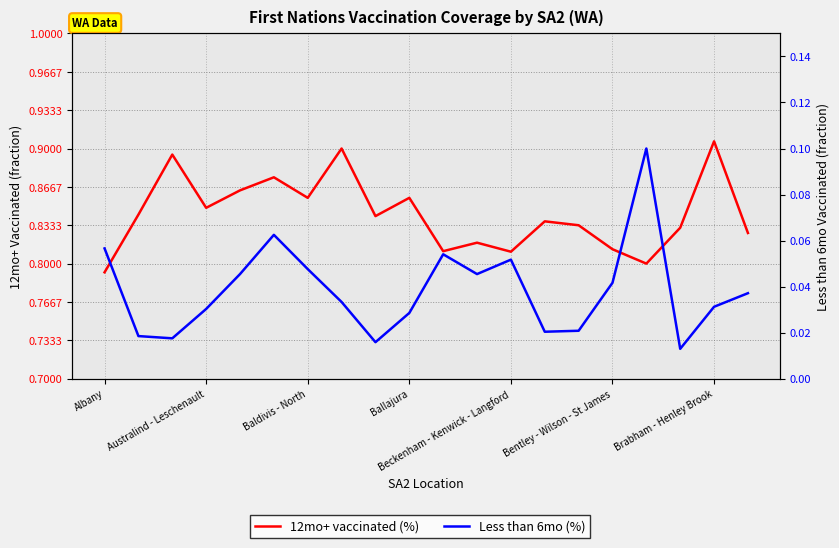

What is the sum of the 12mo+ vaccinated (%) values at 19 and 14?

1.7